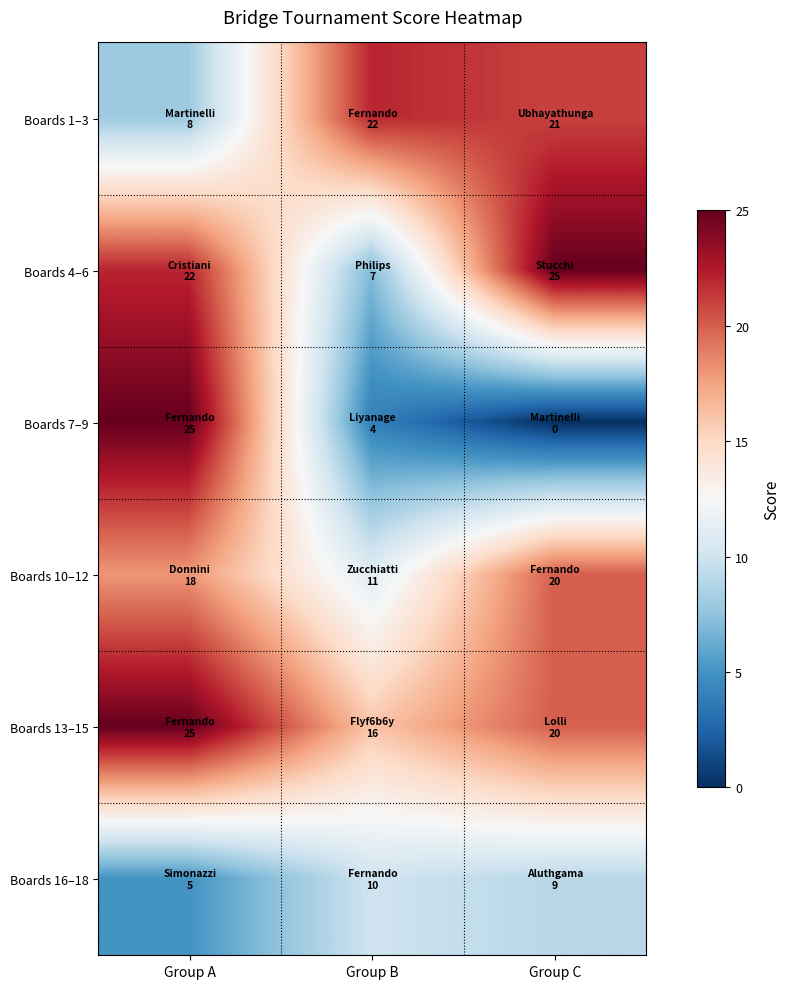

At Group C, list the series in order from largest to smallest.

Boards 4–6, Boards 1–3, Boards 10–12, Boards 13–15, Boards 16–18, Boards 7–9